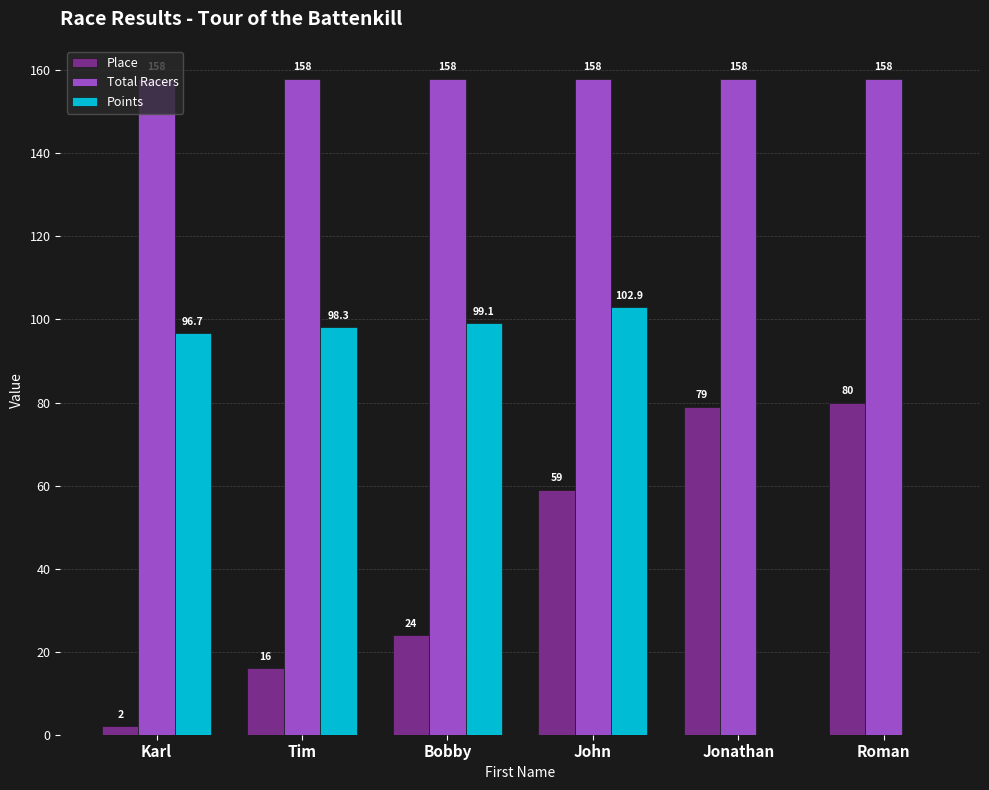

How many categories are shown in the chart?

6